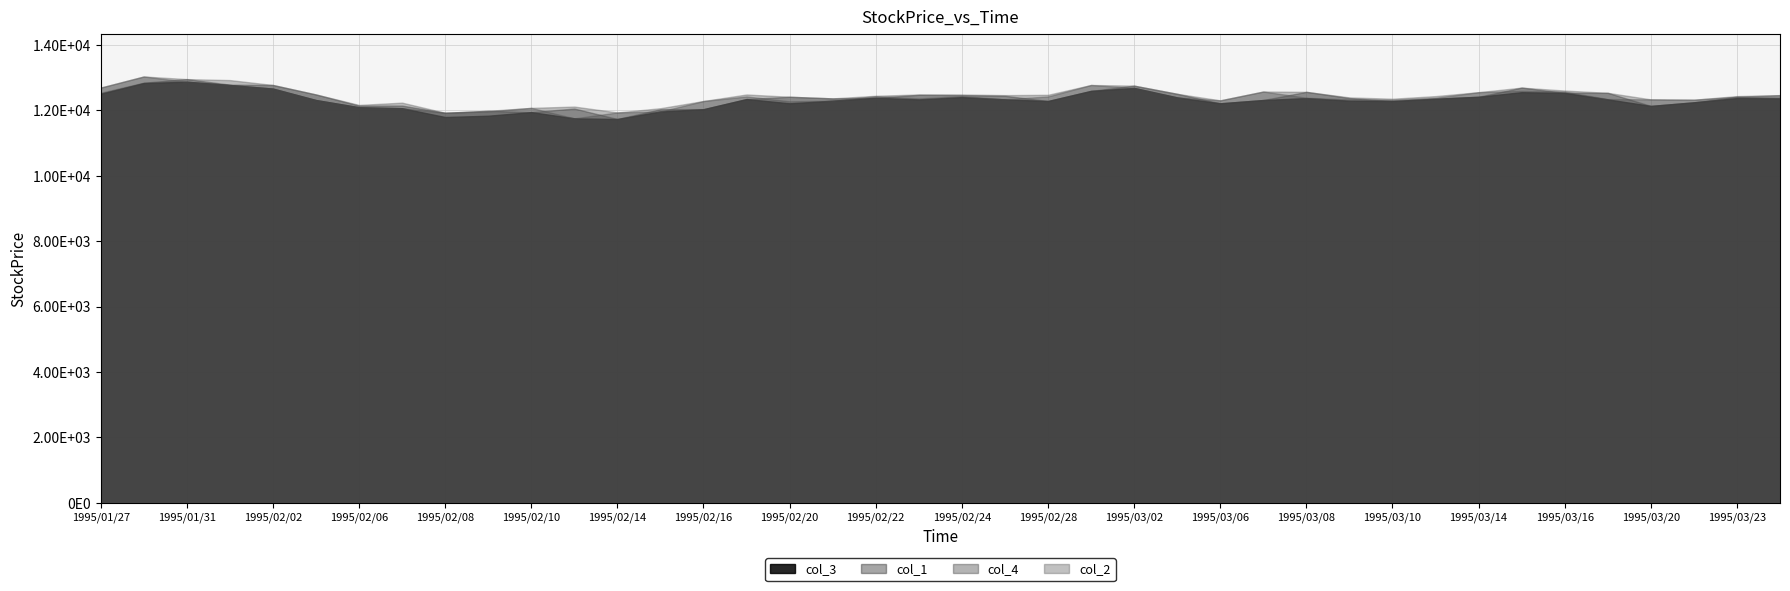

Reading right to left, list all the values displayed in this chart.

col_3: 12370	12380	12250	12140	12340	12540	12560	12420	12360	12290	12300	12380	12320	12220	12400	12690	12600	12290	12340	12410	12340	12390	12300	12220	12350	12040	11970	11740	11760	11950	11840	11800	12070	12100	12320	12670	12780	12880	12840	12510
col_1: 12390	12420	12250	12140	12540	12540	12700	12420	12360	12290	12380	12570	12320	12220	12510	12760	12600	12290	12450	12470	12480	12390	12370	12420	12350	12040	12040	11740	12060	11950	11990	11930	12150	12150	12490	12780	12790	12960	12850	12540
col_4: 12470	12420	12330	12340	12350	12580	12600	12560	12390	12330	12340	12390	12580	12310	12400	12690	12780	12430	12340	12440	12370	12440	12300	12280	12430	12290	11970	11940	11760	12080	11970	11930	12070	12100	12320	12670	12780	12880	13040	12700
col_2: 12470	12440	12330	12340	12540	12610	12700	12560	12440	12360	12400	12570	12580	12310	12510	12760	12780	12480	12470	12490	12490	12450	12370	12420	12490	12290	12070	11940	12120	12080	11990	11930	12240	12170	12490	12780	12930	12960	13040	12700